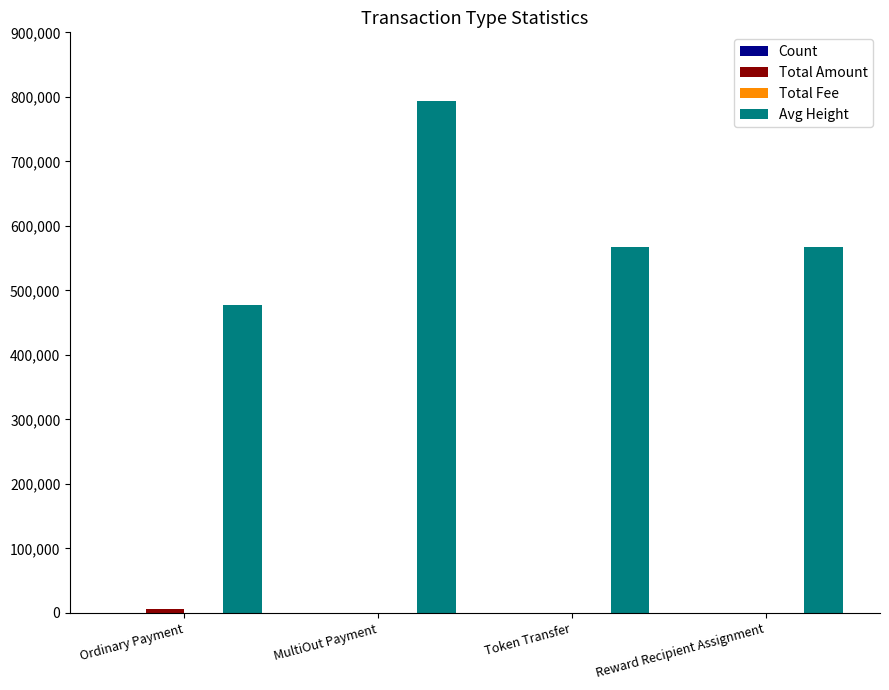

What is the highest value of the Avg Height series?

792980.0